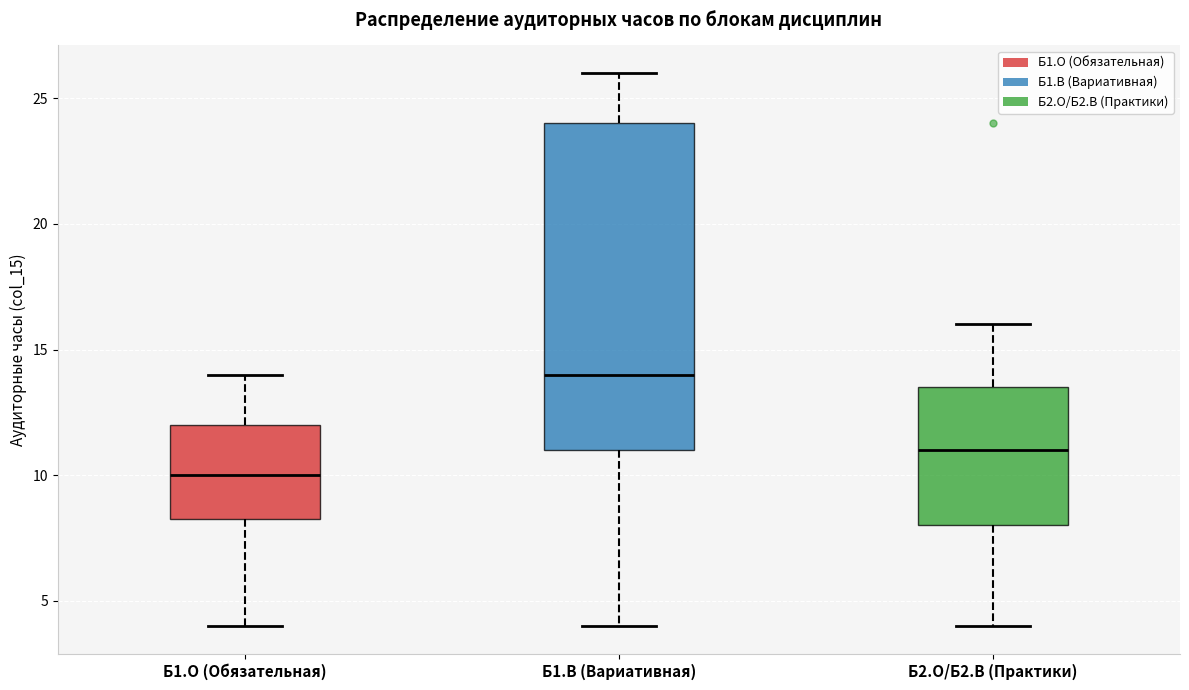

Where does the lower whisker of the box for Б2.О/Б2.В (Практики) end on the y-axis? The values are not printed on the chart, so give them approximately, as read against the axis.

4.0